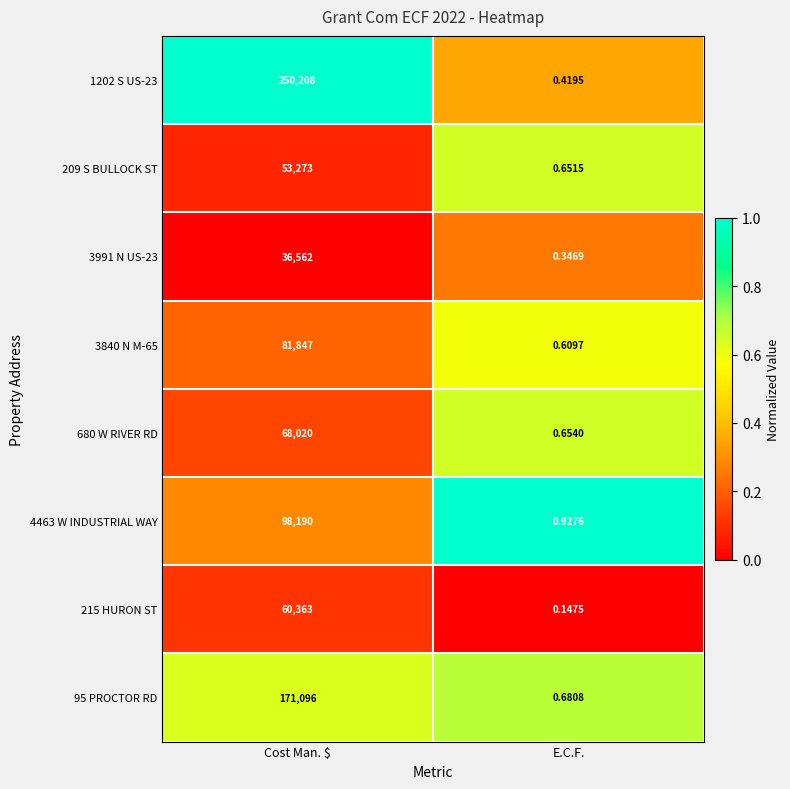

Where is 209 S BULLOCK ST nearest to the value 26636?

E.C.F.